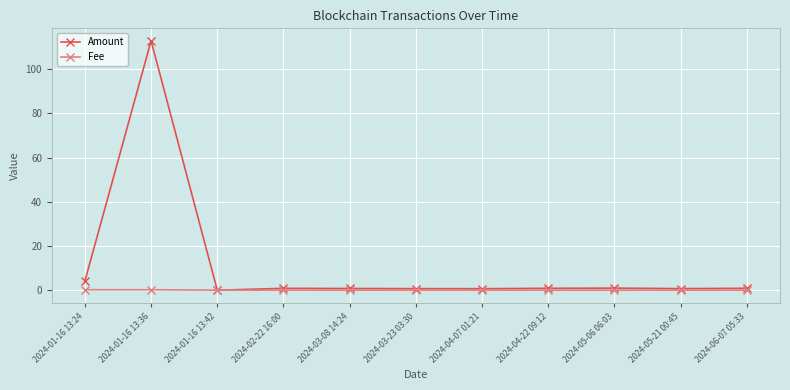

What value does the Amount series have at 2024-03-08 14:24?

0.8